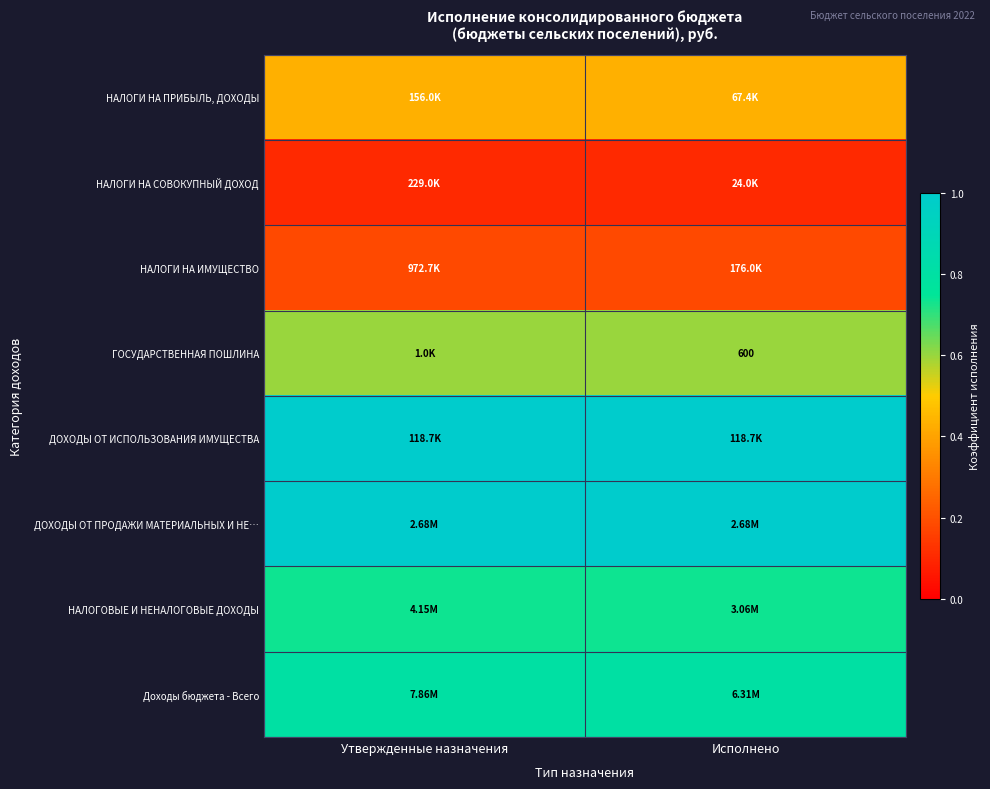

At how many categories does at least one series exceed 0?

2